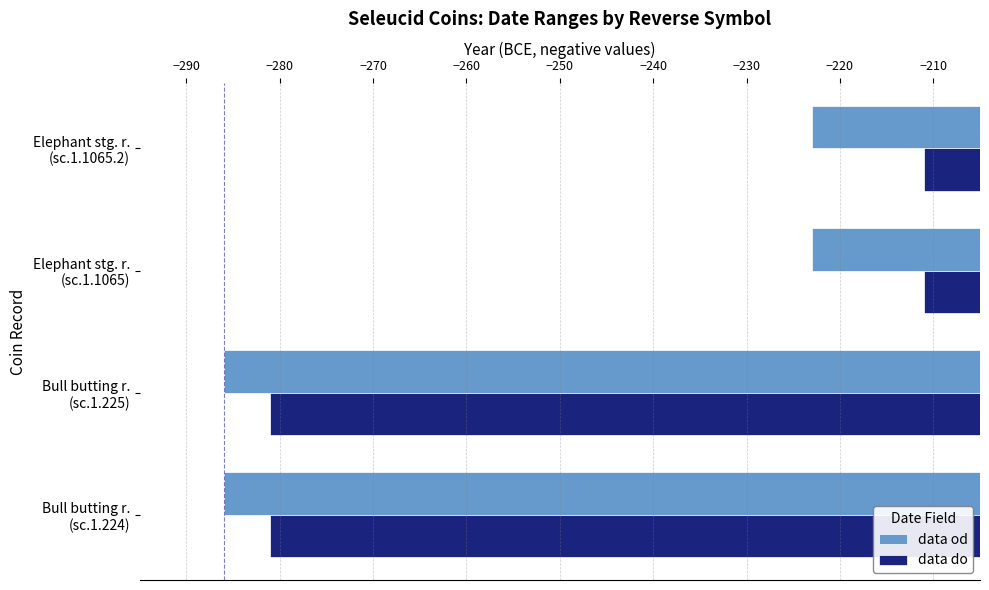

How many data points does each series have?

4